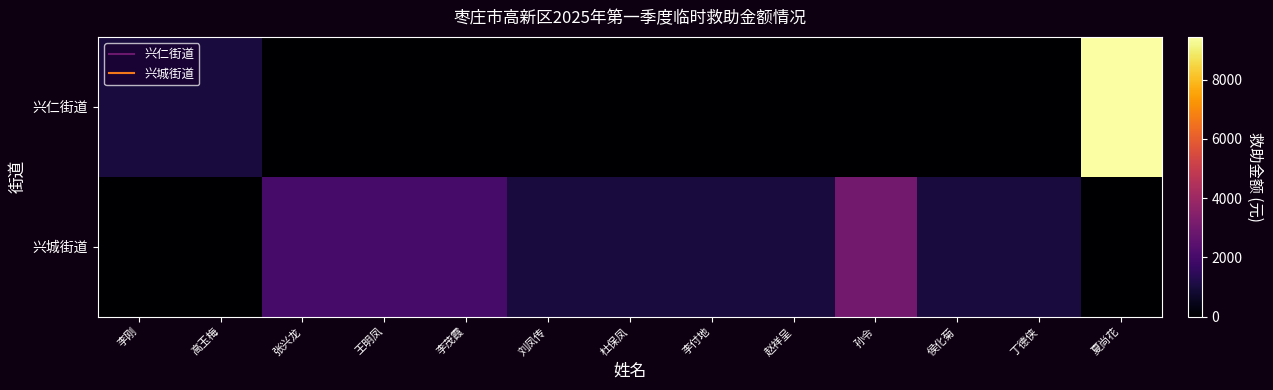

Which series has the largest total across all categories?

兴城街道